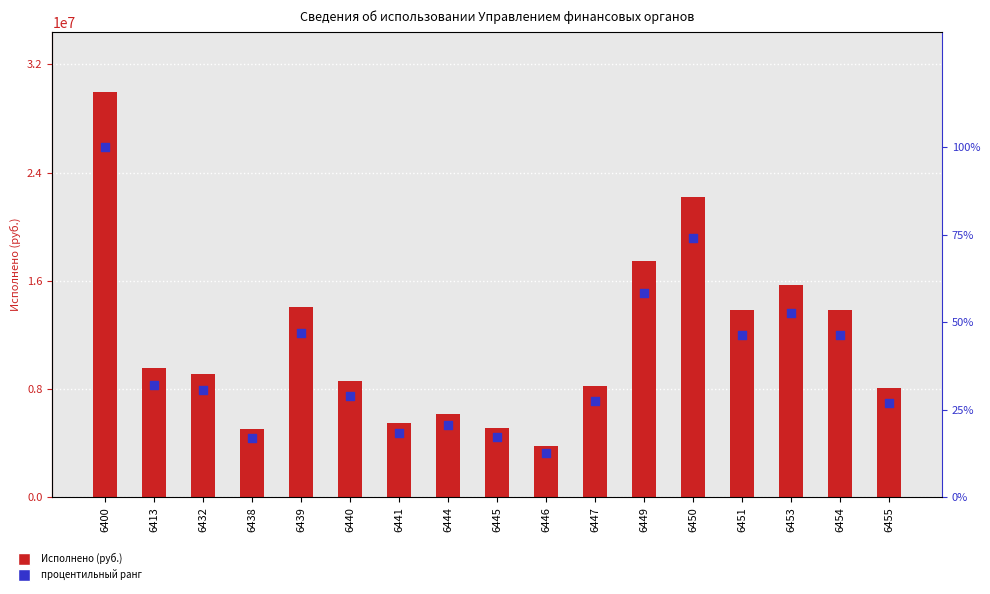

At which category is the sum across all series the highest?

6400